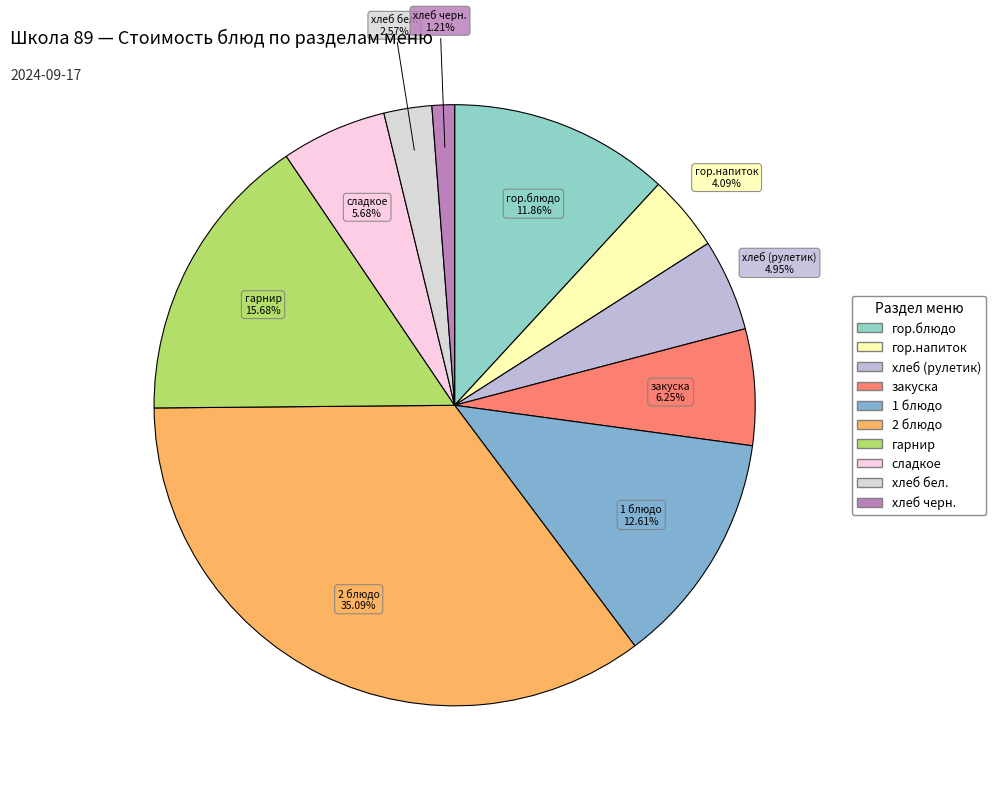

To the nearest percent, what portion does закуска represent?

6%